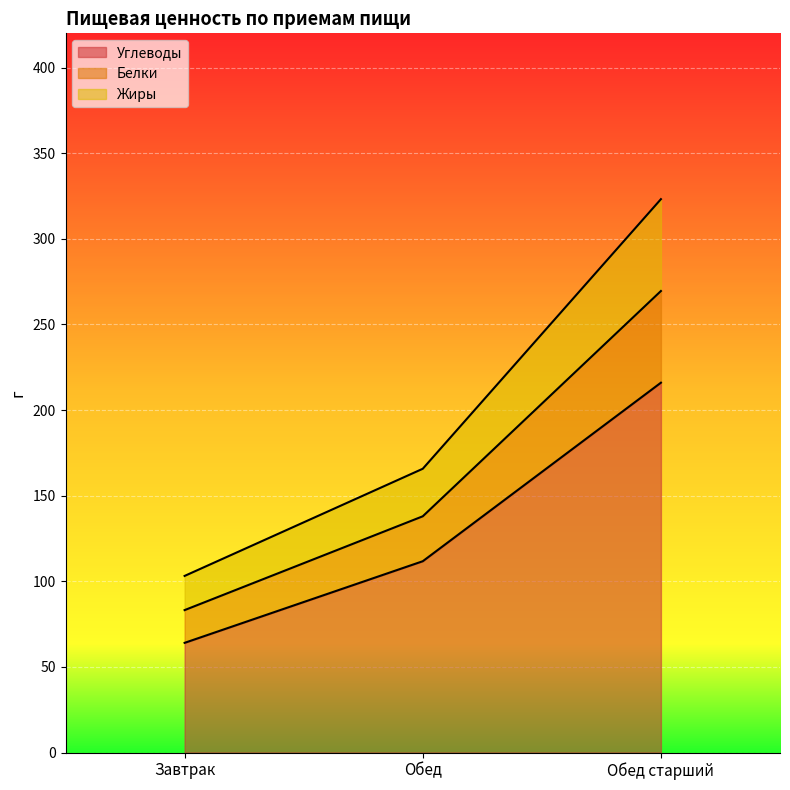

What is the label of the 3rd point from the left?

Обед старший